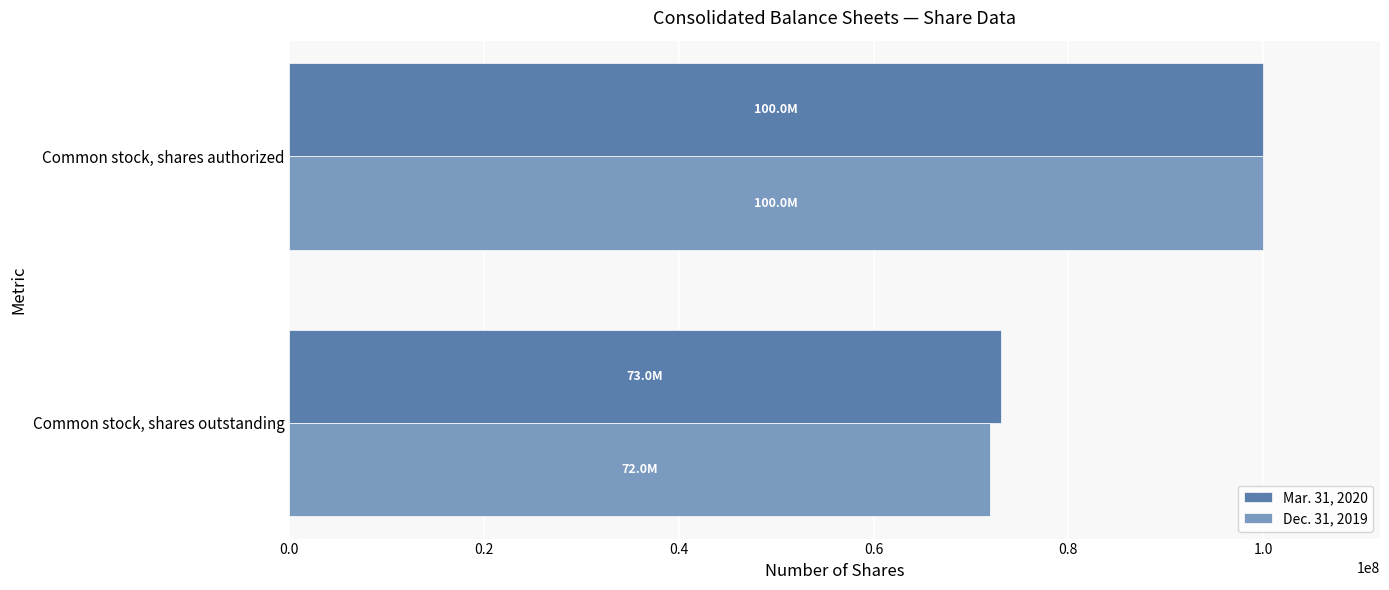

What is the minimum value shown in the chart?

71961045